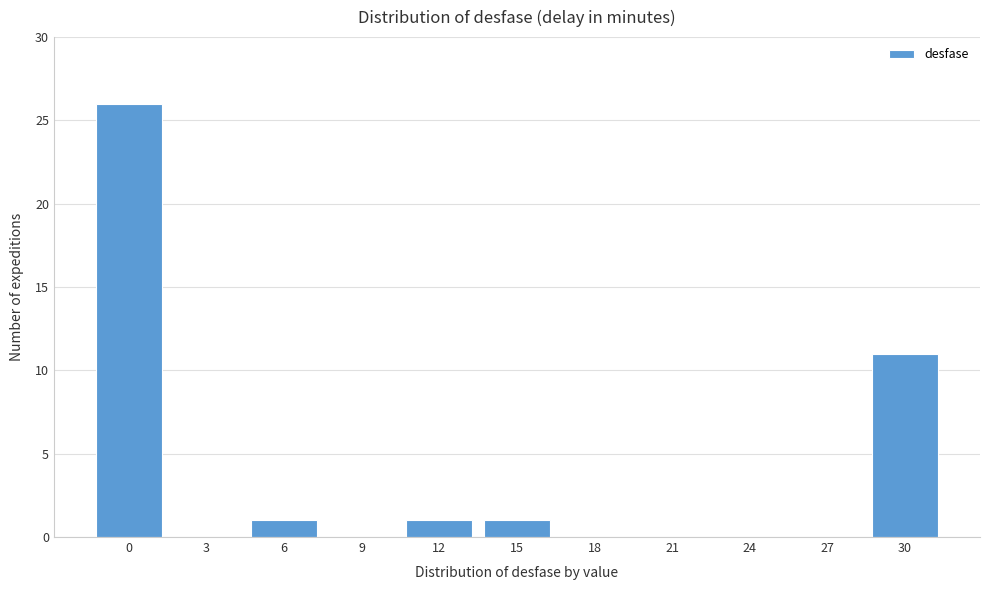

Reading left to right, what are all the values shown in this chart?

0=26	3=0	6=1	9=0	12=1	15=1	18=0	21=0	24=0	27=0	30=11